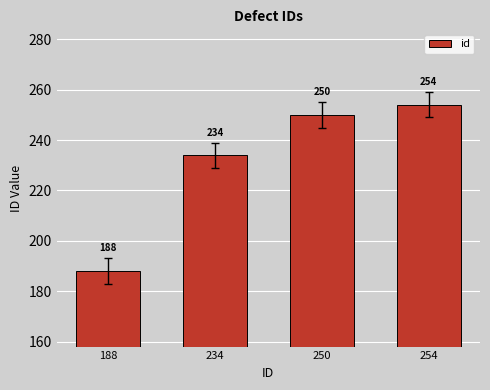

What is the smallest value displayed?

188